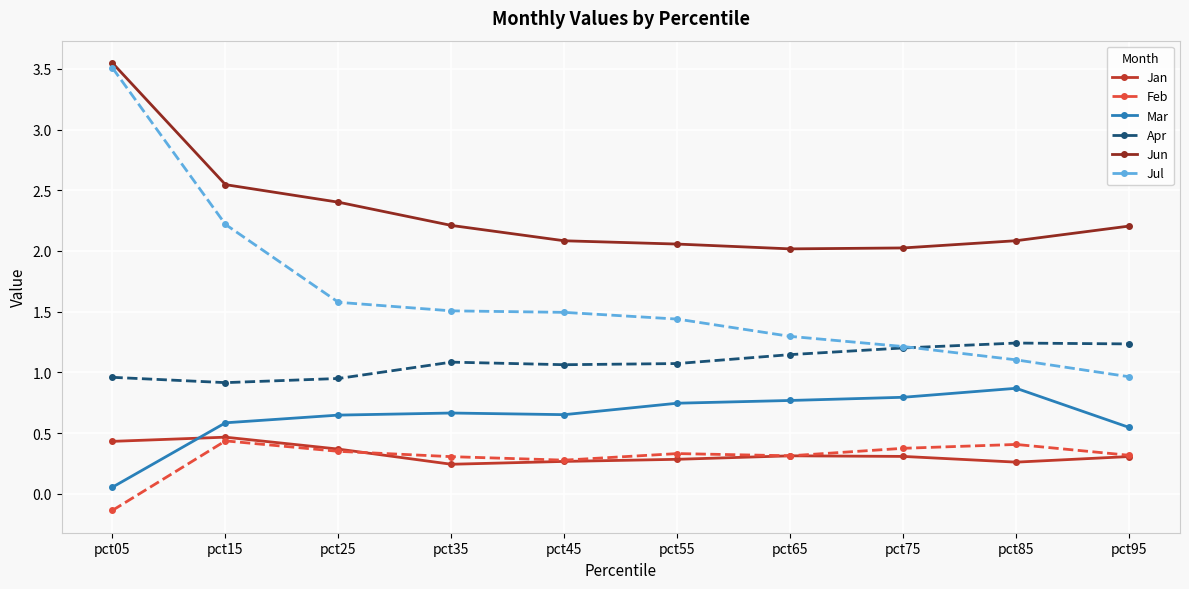

Does the chart have visible grid lines?

Yes